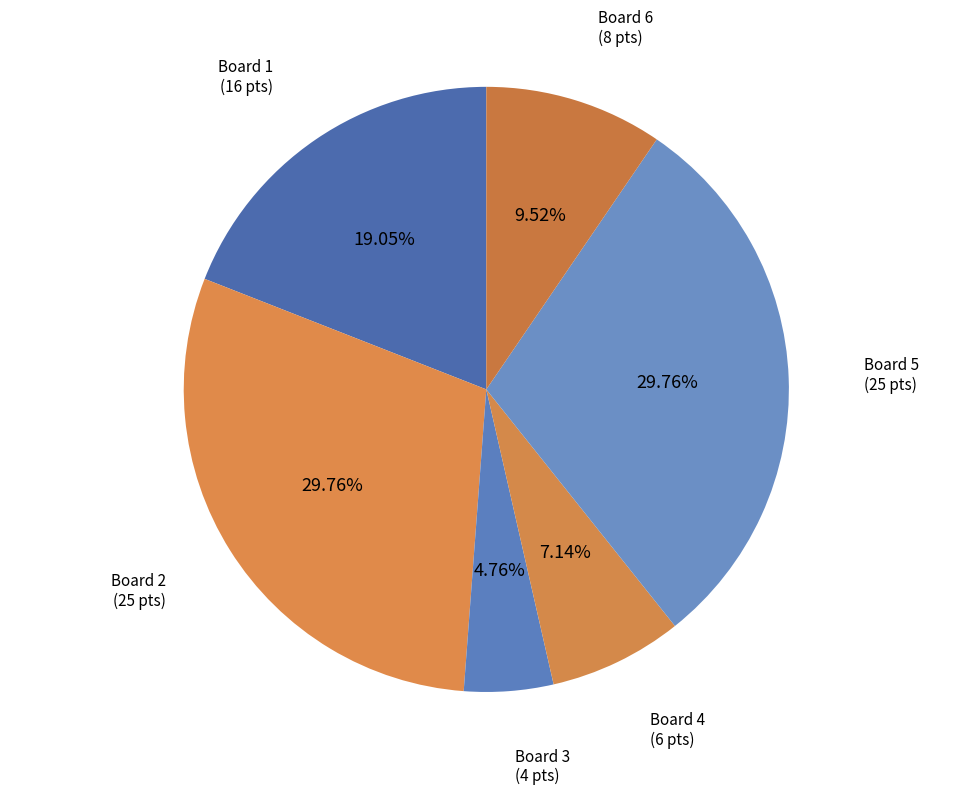

Does any single category account for the majority?

No